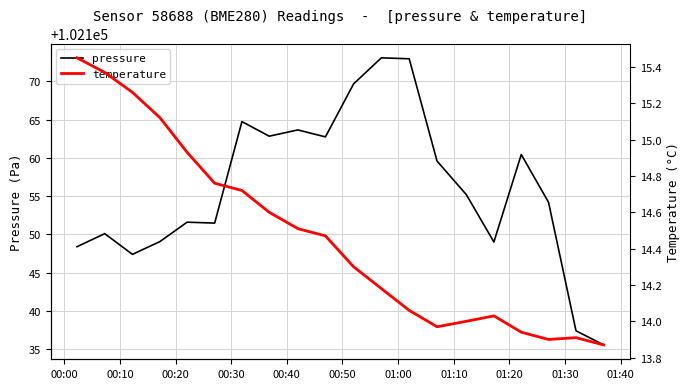

What is the minimum value for pressure?

102135.5